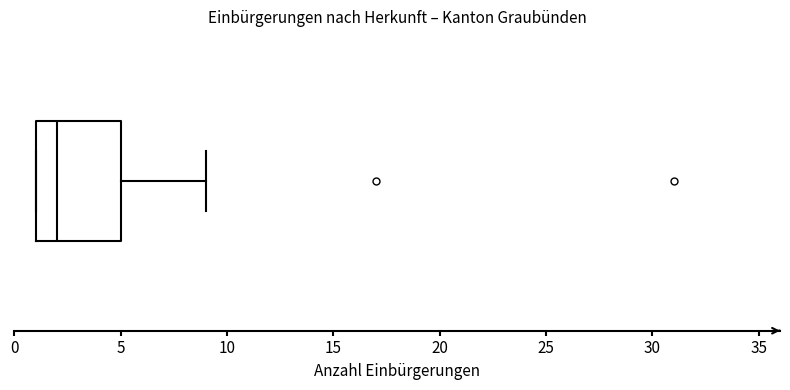

Transcribe this box plot: give where the median line is, the range the box spans, and where the two whiskers end, as read against the x-axis. The values are not printed on the chart, so give them approximately, as read against the axis.

median 2, box 1 to 5, whiskers 1 to 9